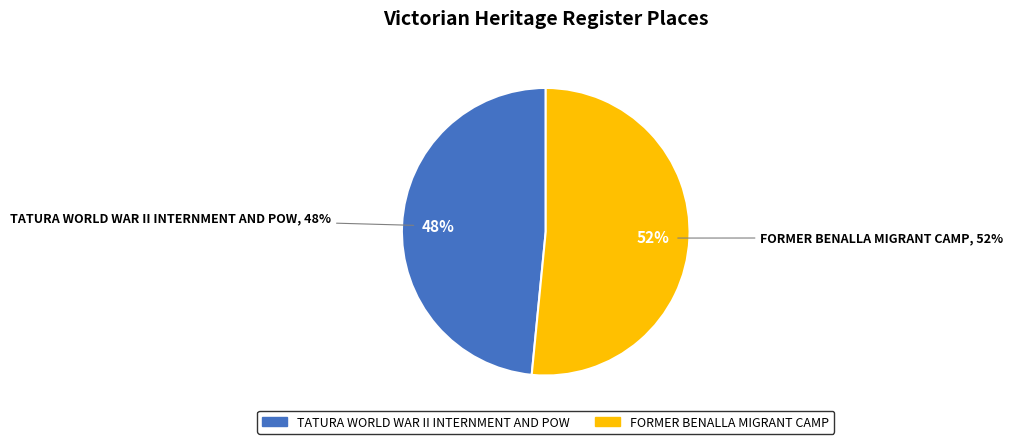

What percentage do TATURA WORLD WAR II INTERNMENT AND POW and FORMER BENALLA MIGRANT CAMP together represent?

100.0%